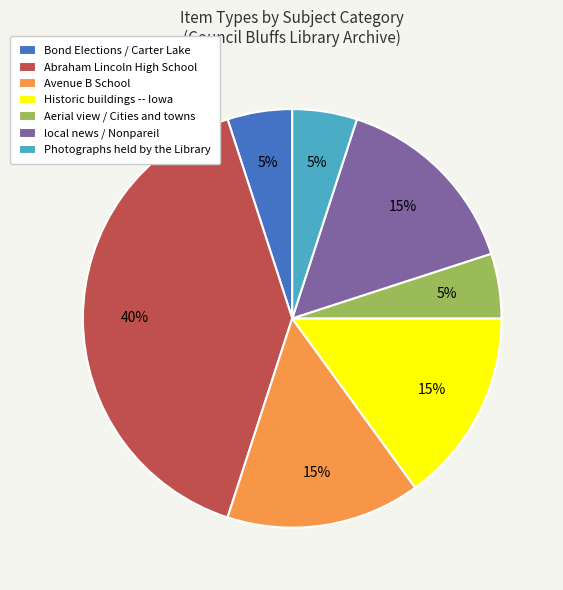

How many slices are in this pie chart?

7